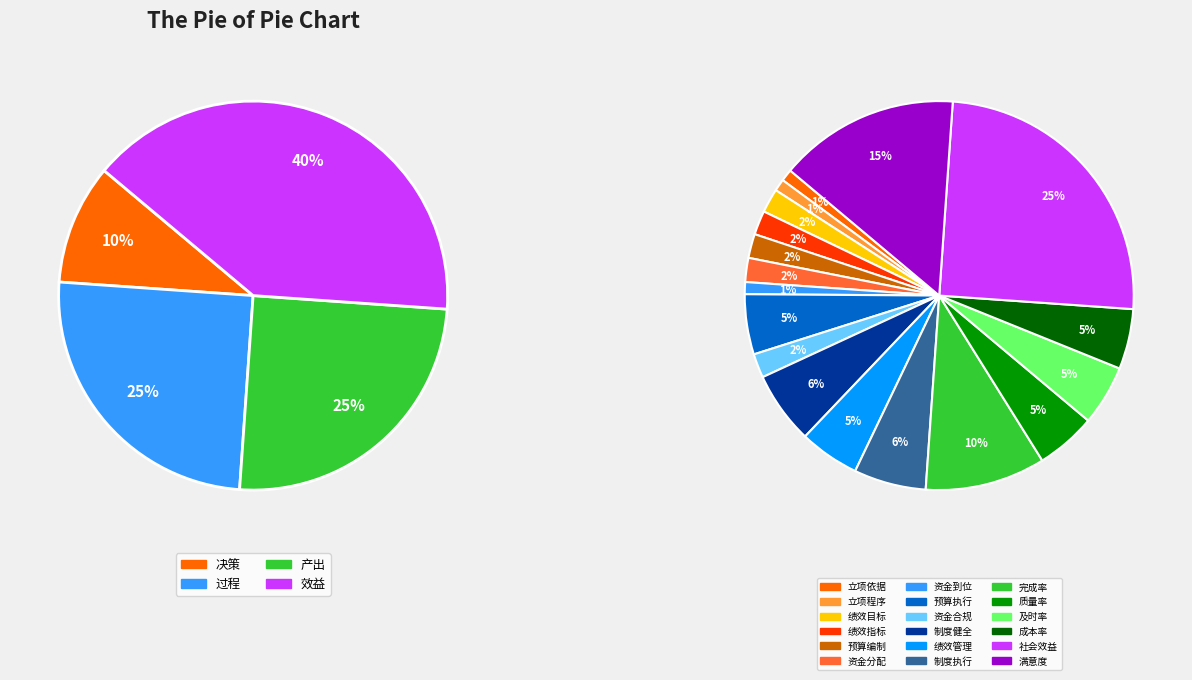

To the nearest percent, what is the difference between the 决策 and 产出 slice percentages?

15%